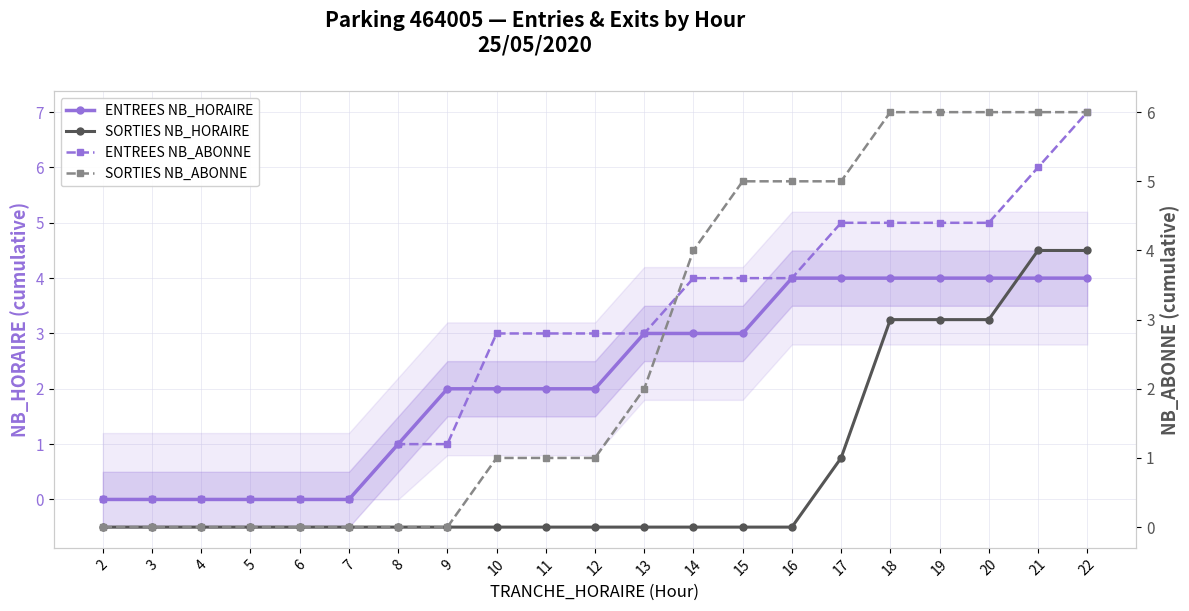

At how many categories does at least one series exceed 4?

8